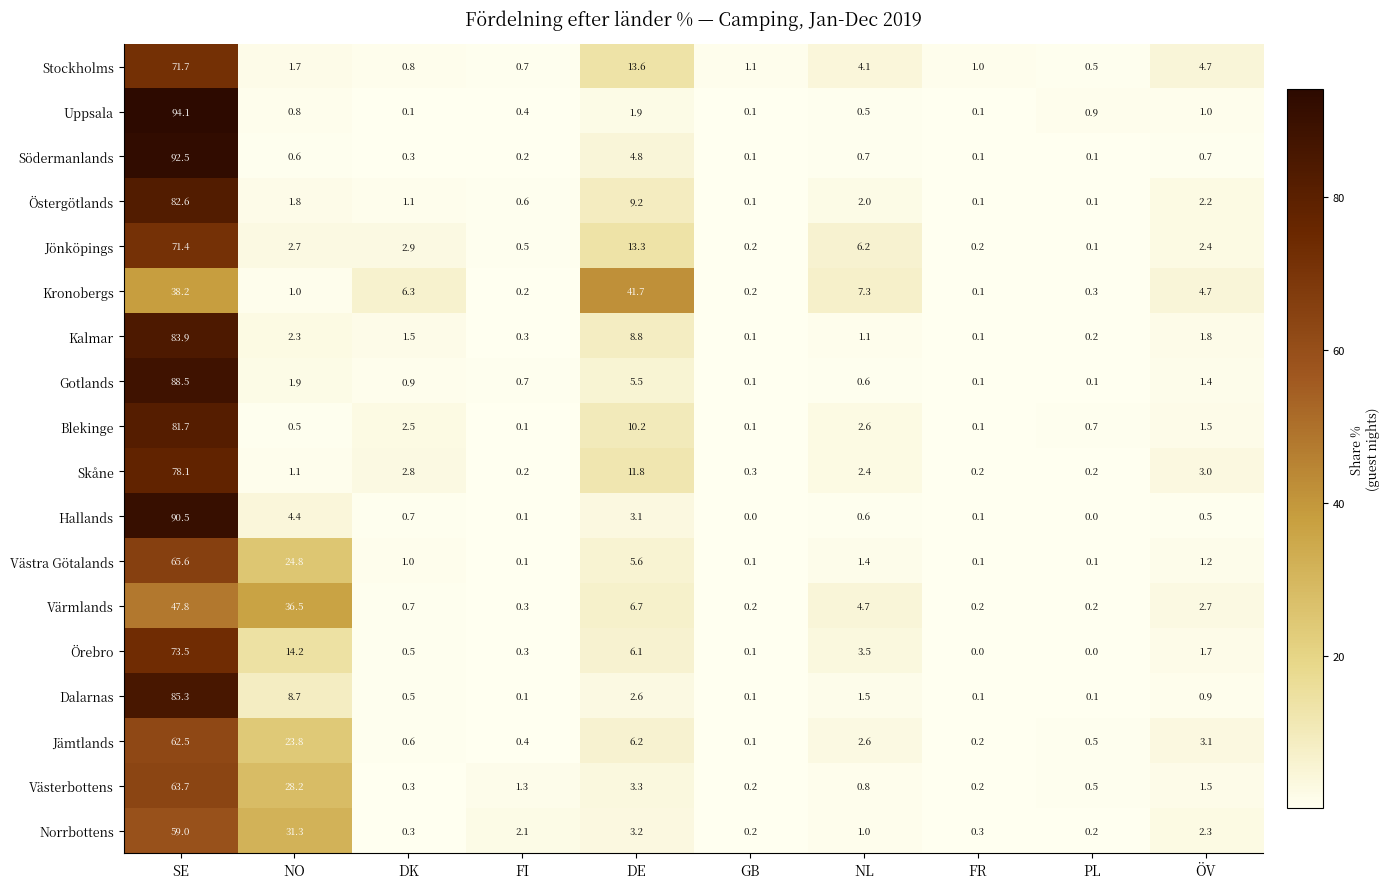

Rank the series by their maximum value, from lowest to highest.

Kronobergs, Värmlands, Norrbottens, Jämtlands, Västerbottens, Västra Götalands, Jönköpings, Stockholms, Örebro, Skåne, Blekinge, Östergötlands, Kalmar, Dalarnas, Gotlands, Hallands, Södermanlands, Uppsala